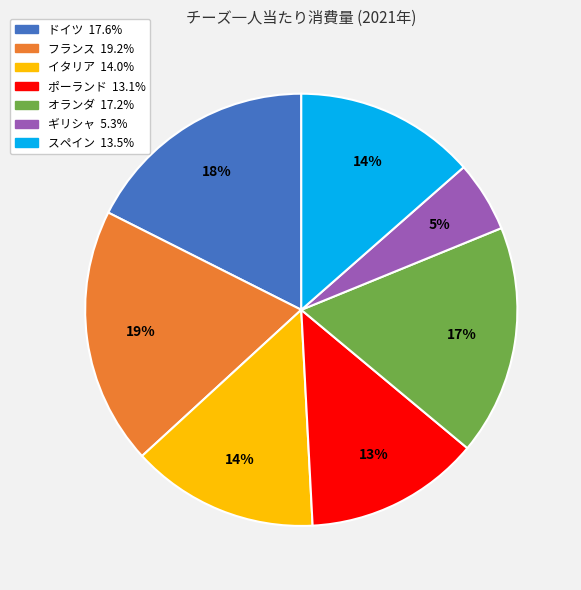

How many segments does this pie chart have?

7